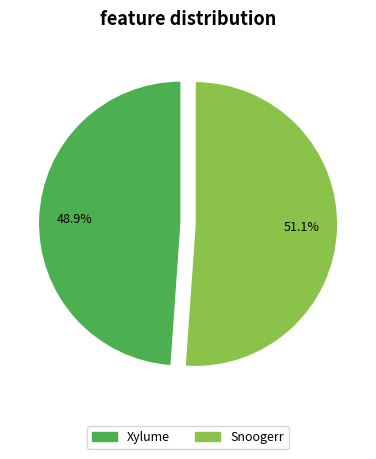

Is it true that Xylume is 49% of the pie?

True